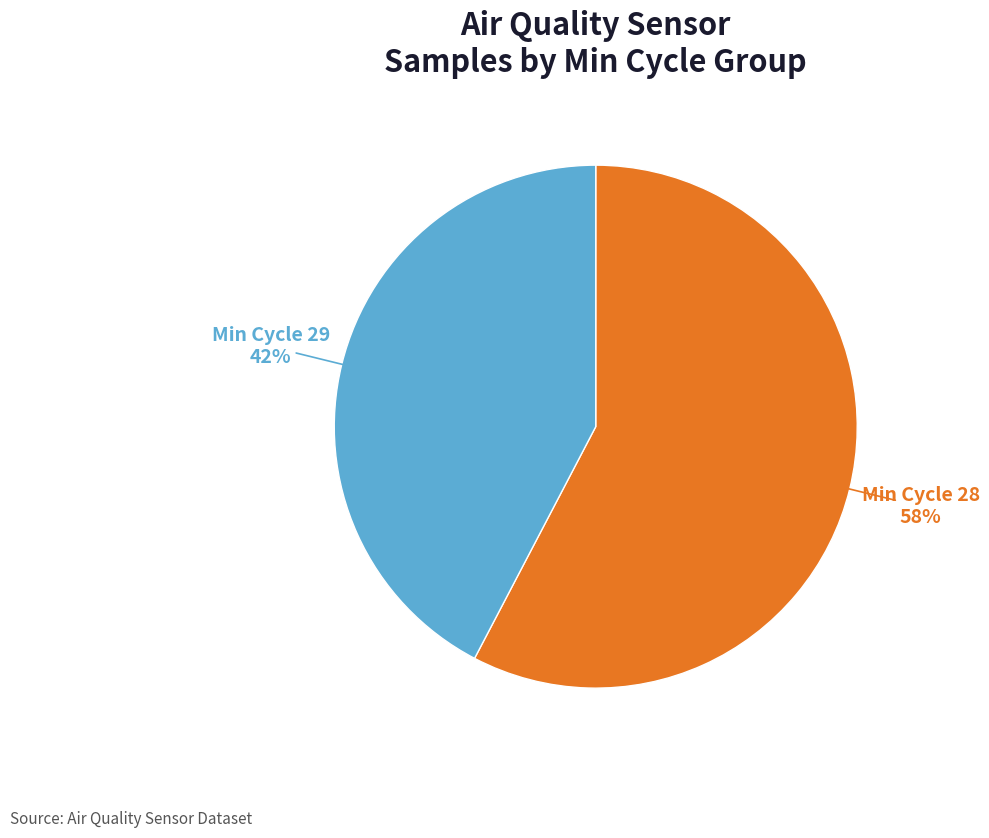

To the nearest percent, what is the average slice percentage?

50%